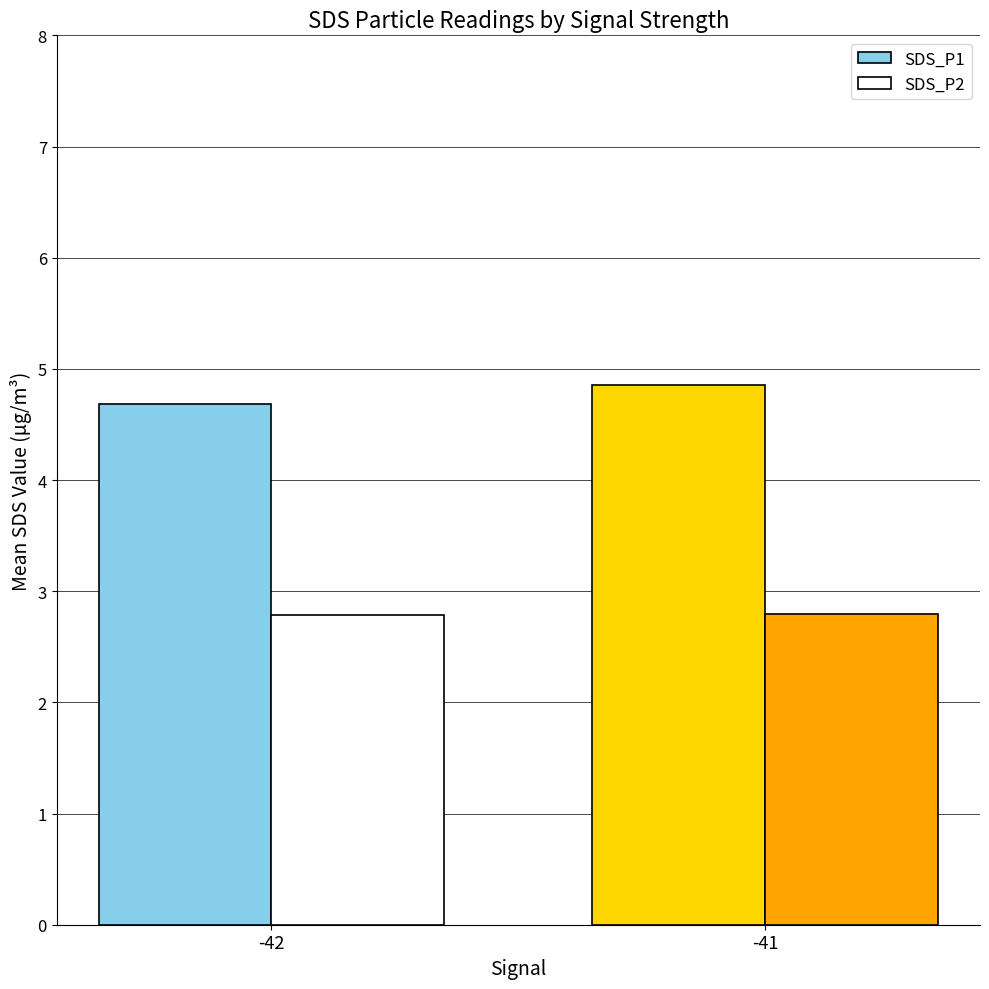

Which category has the highest value in the SDS_P1 series?

-41